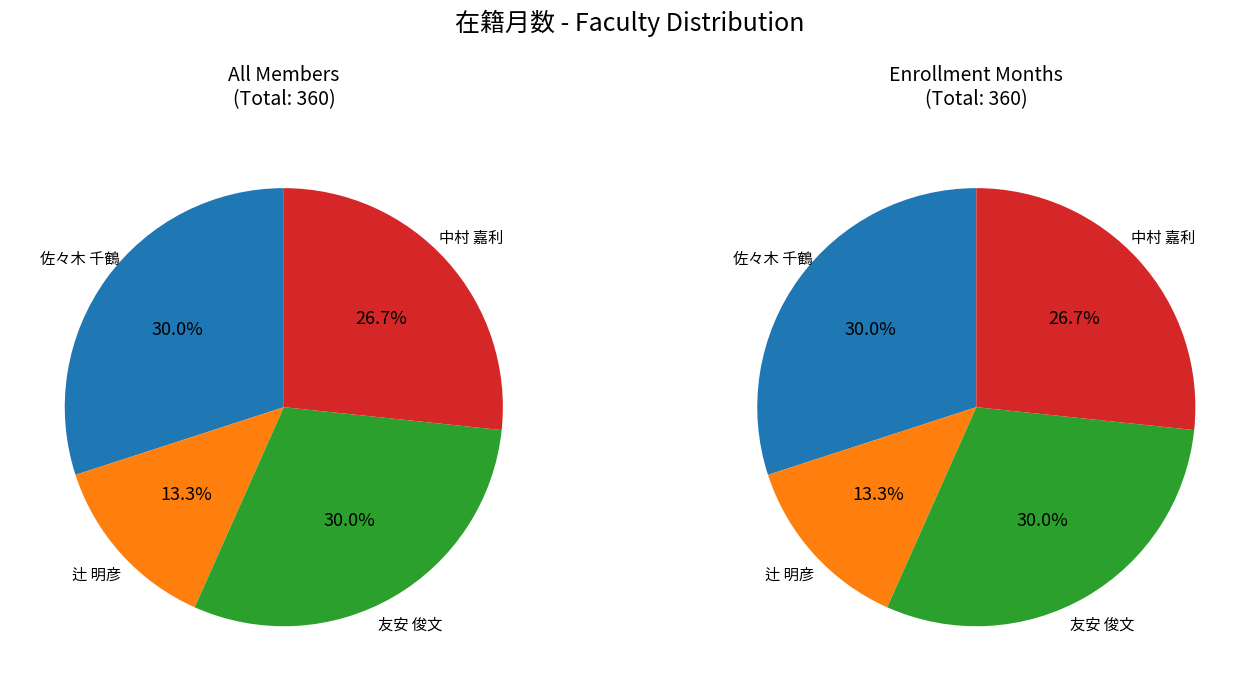

Which category has the biggest portion of the pie?

佐々木 千鶴